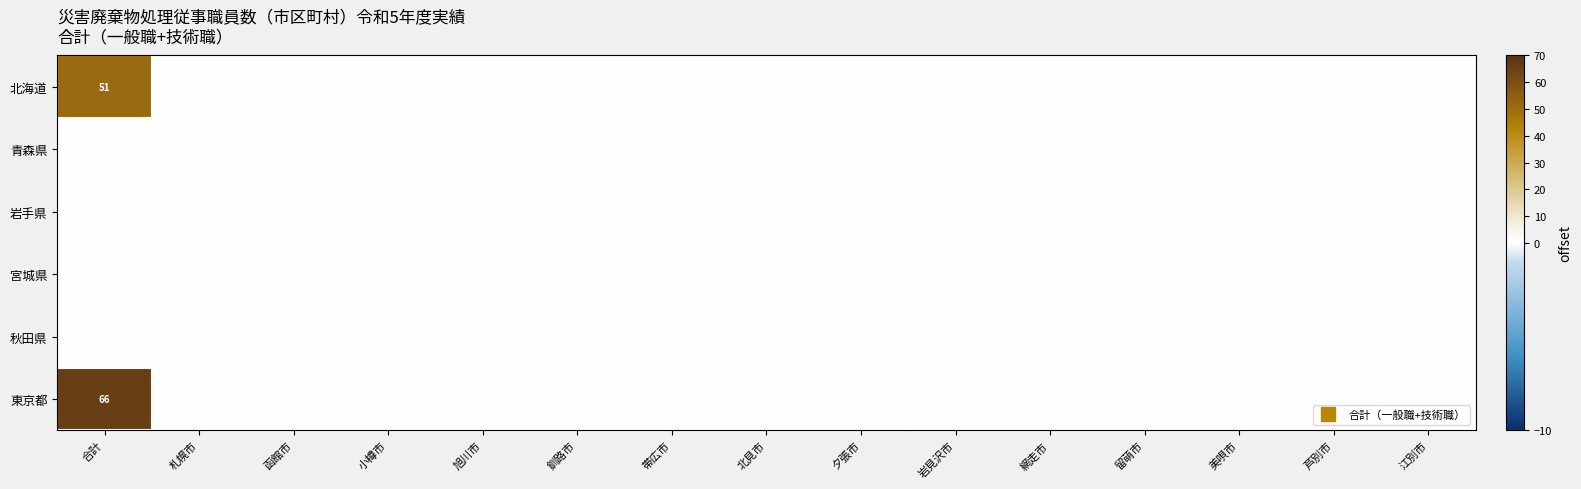

At how many categories does at least one series exceed 24?

1